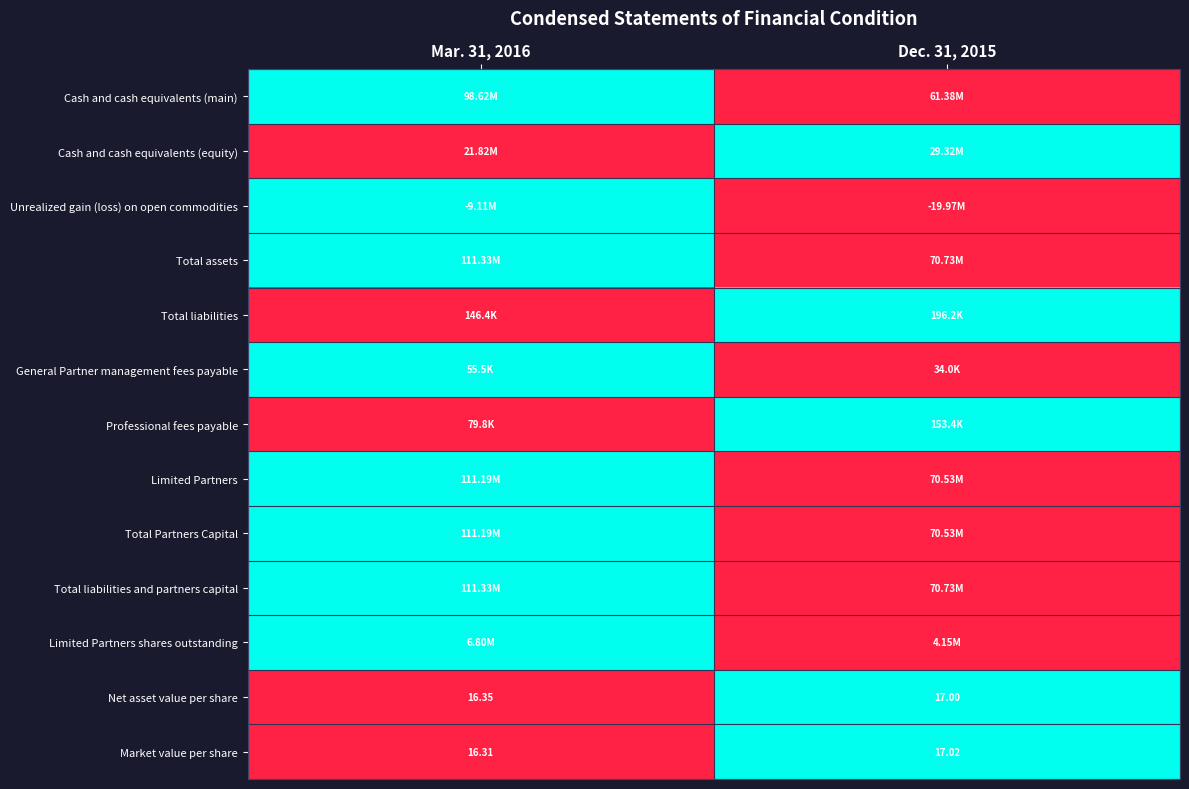

Which series has the largest total across all categories?

Cash and cash equivalents (main)